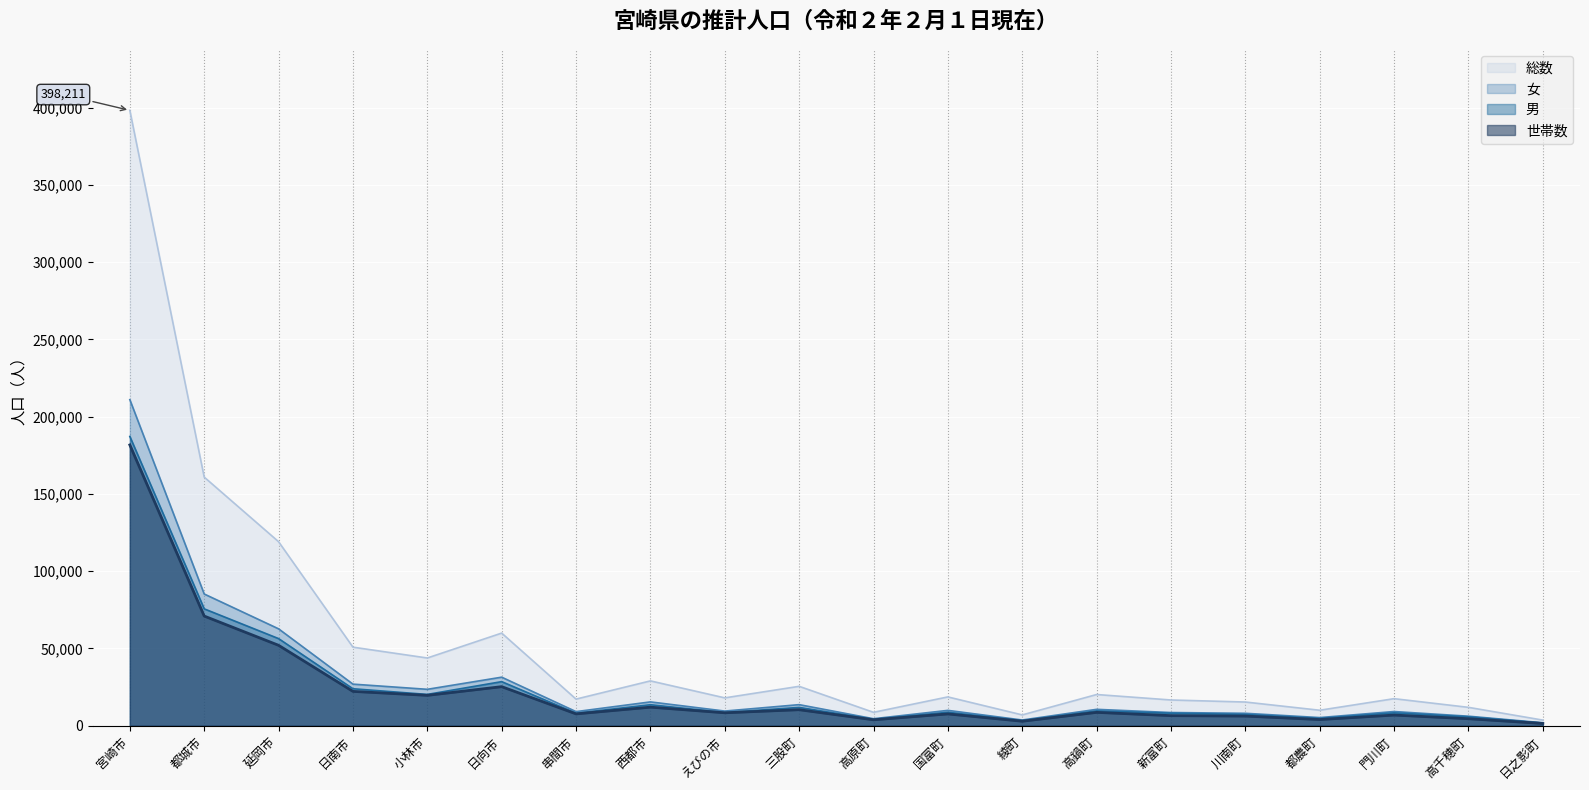

Reading left to right, extract all data points from this chart.

総数: 398211	160884	119092	50845	43832	59947	17226	29011	18028	25495	8676	18644	7002	20196	16655	15336	10019	17511	11896	3643
男: 187200	75638	56386	23925	20267	28527	8095	13593	8533	11852	4137	8707	3299	9591	8104	7285	4738	8322	5724	1718
女: 211011	85246	62706	26920	23565	31420	9131	15418	9495	13643	4539	9937	3703	10605	8551	8051	5281	9189	6172	1925
世帯数: 181725	70967	52045	22226	19663	25286	7665	12022	8377	10375	3844	7637	2917	8650	6531	6245	4012	6904	4548	1460